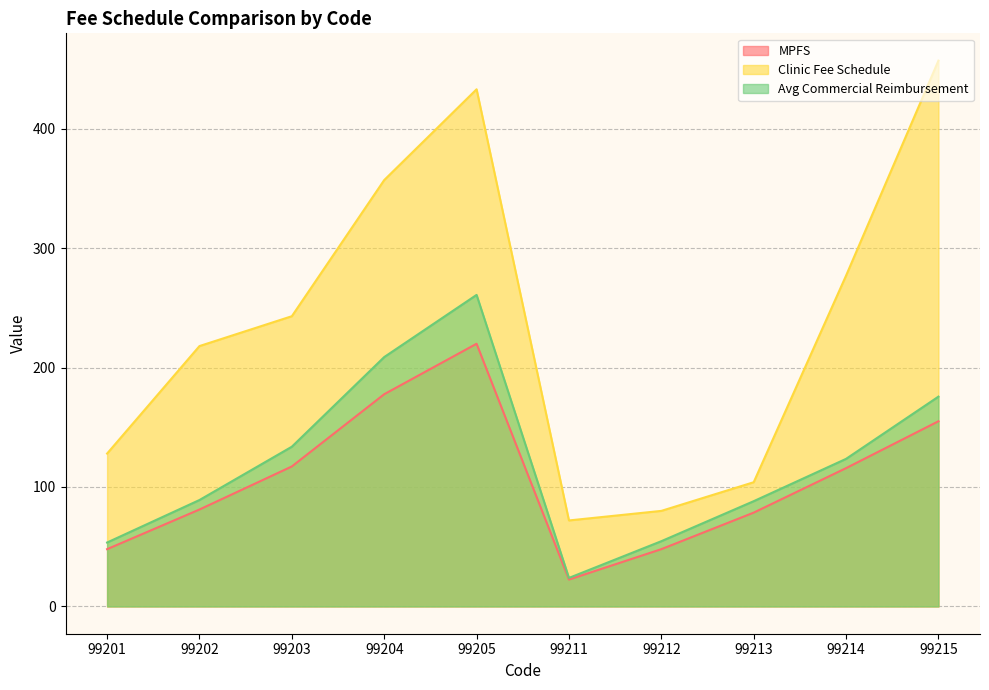

What is the sum of all MPFS values?

1063.8